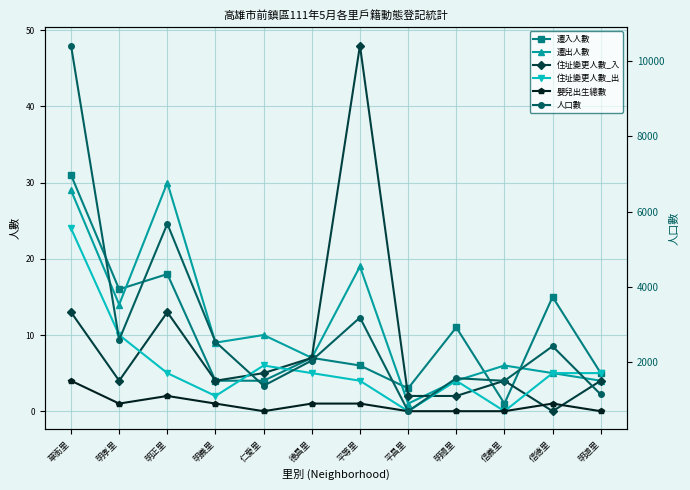

How many data points does each series have?

12